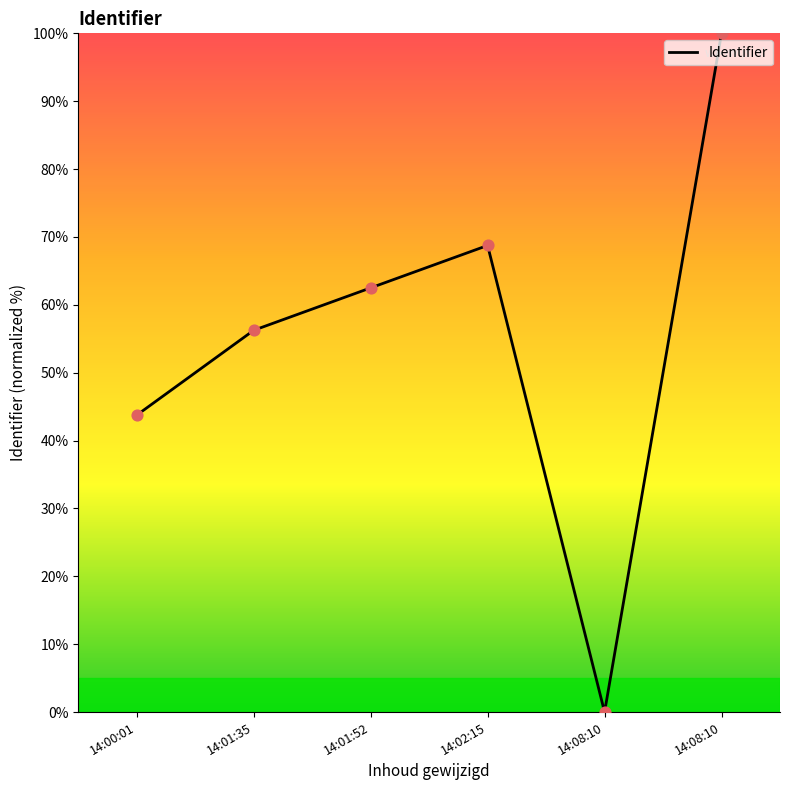

What is the ratio of the value at 14:00:01 to the value at 14:01:52?

0.7